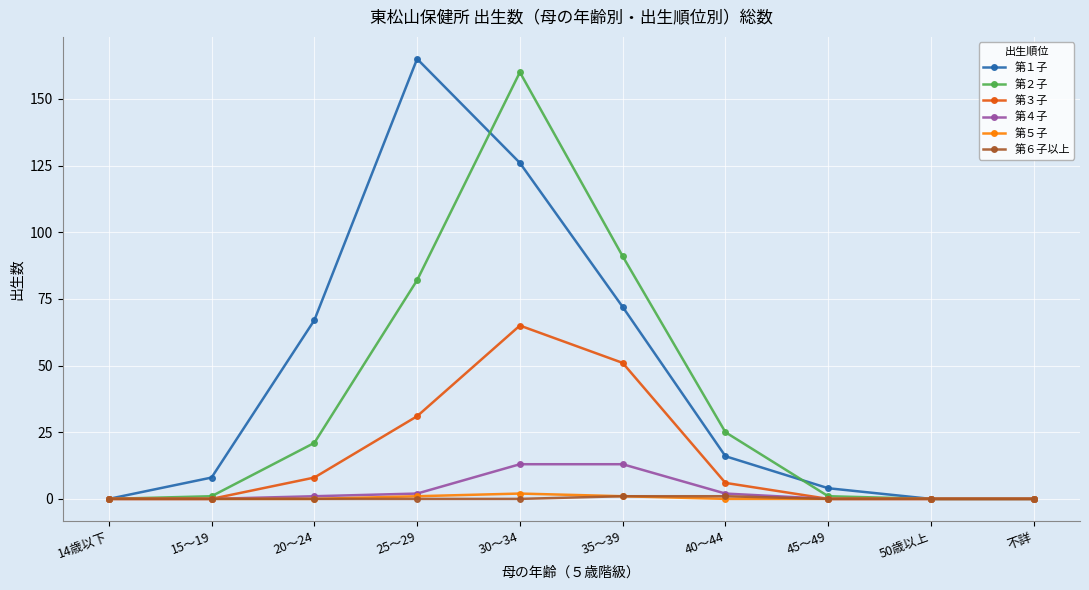

Is it true that 第４子 equals 2 at 25～29?

True